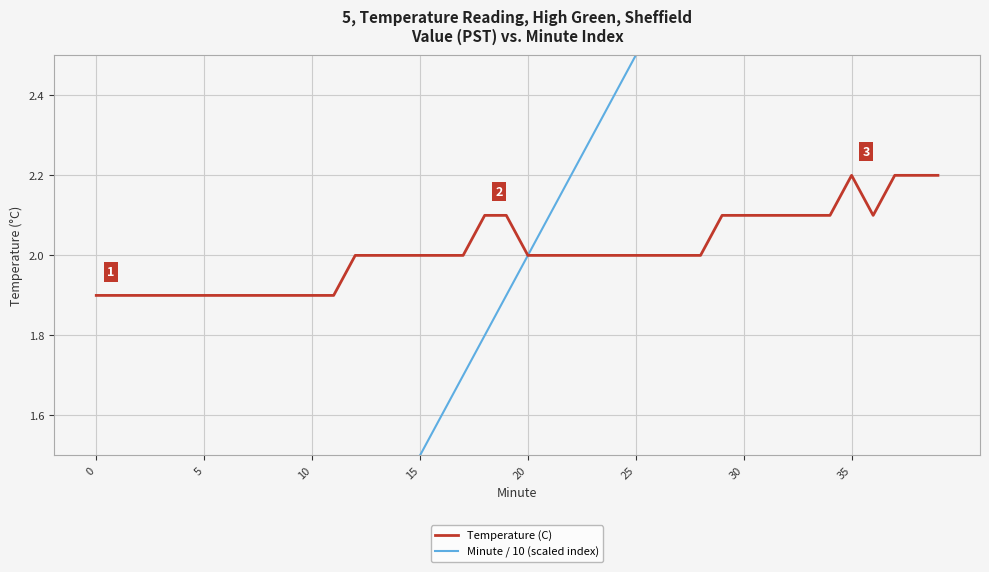

At how many categories does at least one series exceed 2?

21